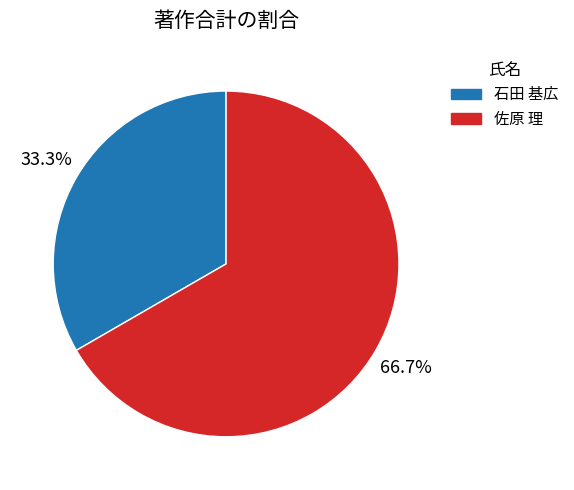

Is there any slice that represents more than half of the pie?

Yes